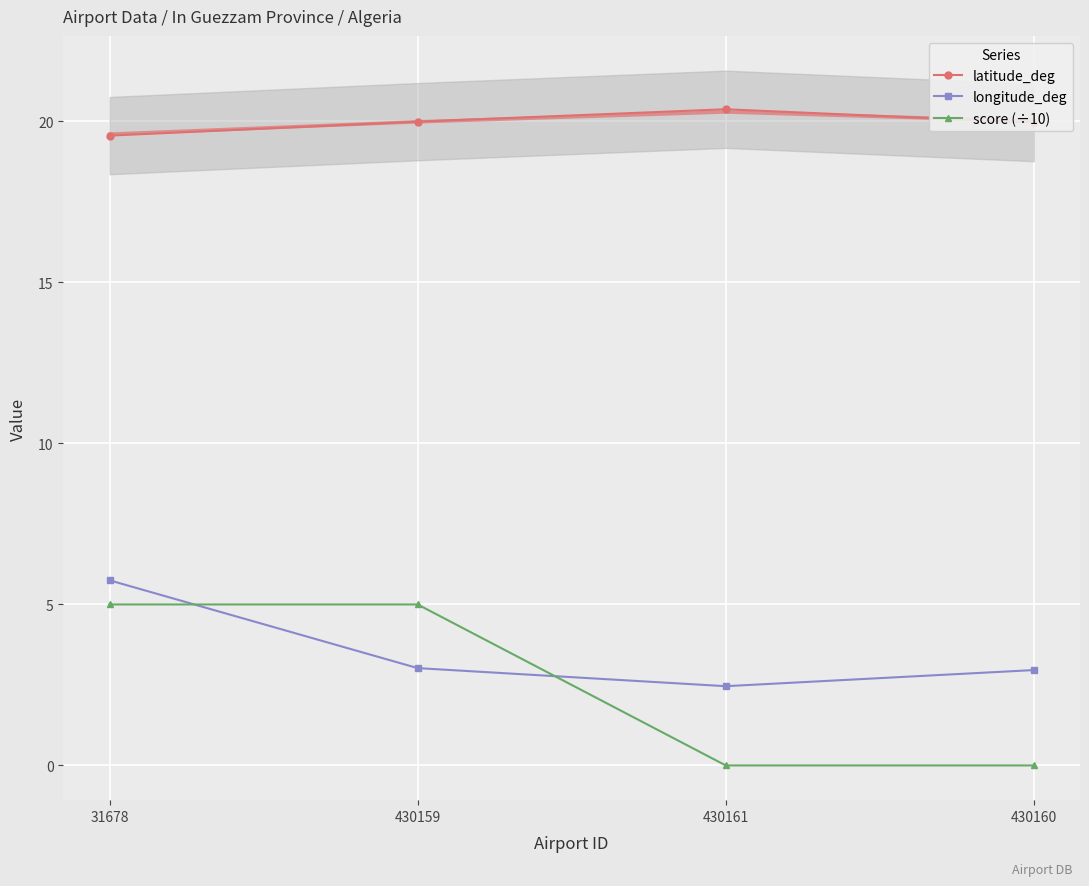

What is the value of the longitude_deg point at the 2nd from the left?

3.0